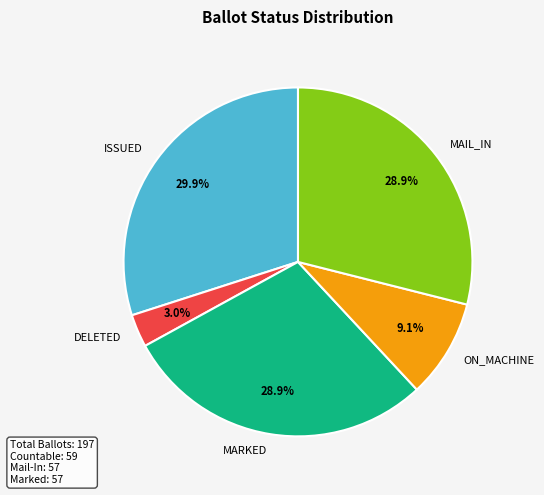

What is the largest slice in the pie chart?

ISSUED